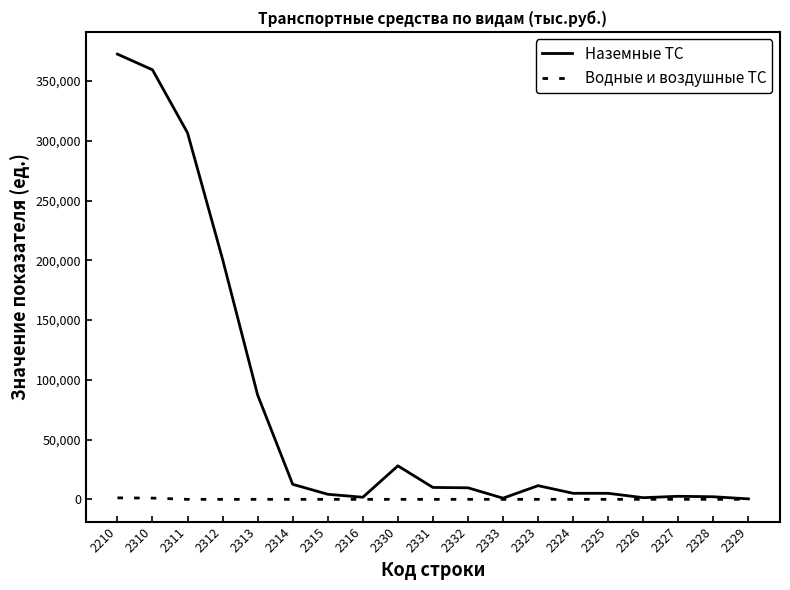

What is the maximum value shown in the chart?

372549